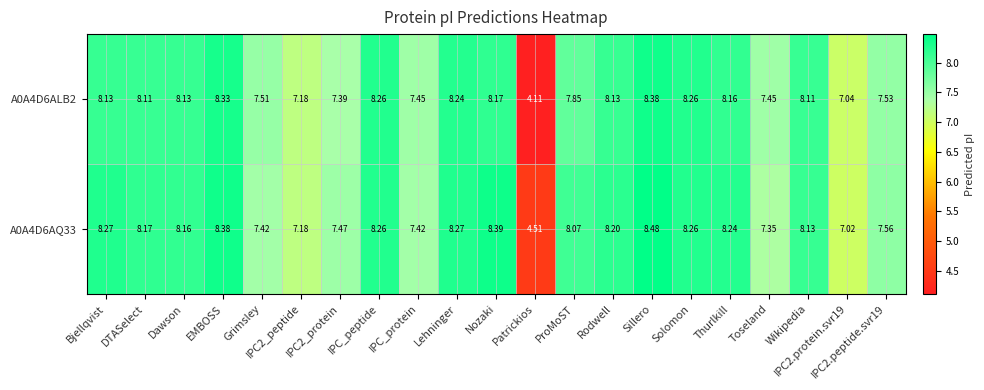

At which label does A0A4D6ALB2 first exceed 8?

Bjellqvist